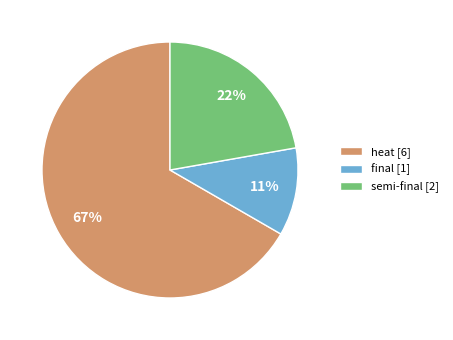

To the nearest percent, what portion does semi-final represent?

22%